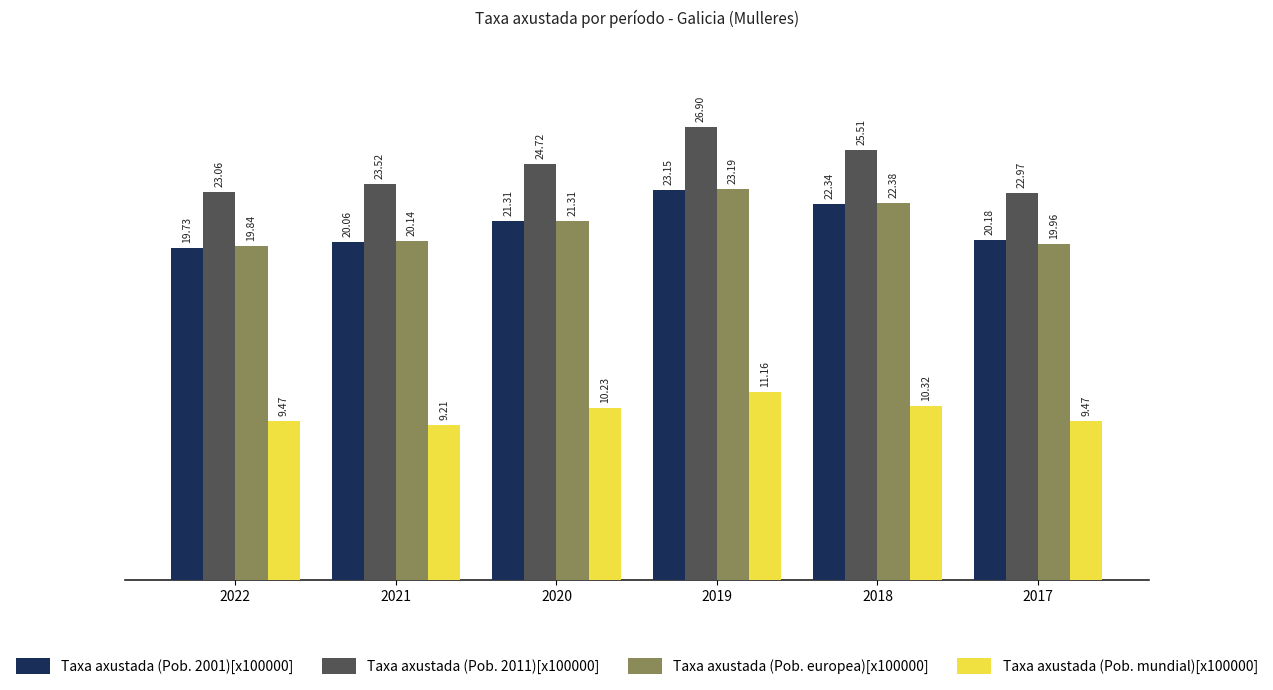

The Taxa axustada (Pob. mundial)[x100000] series shows 2.0 at 2021. True or false?

False